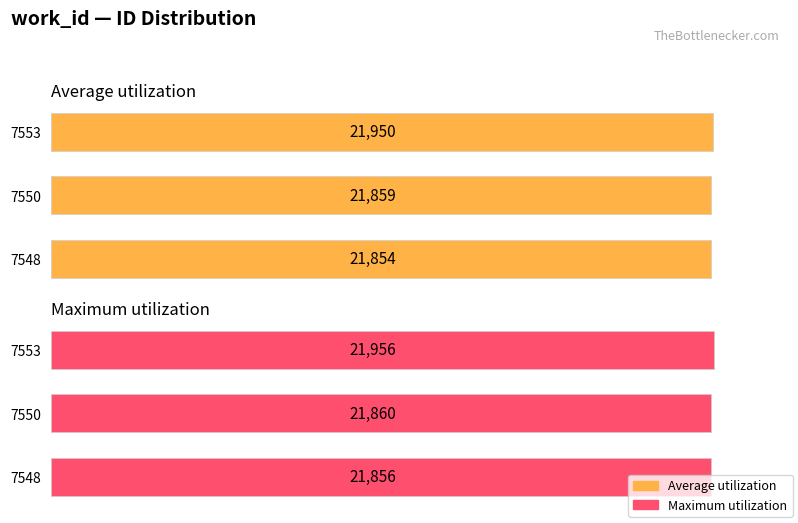

List the labels in order of Average utilization value, smallest first.

7548, 7550, 7553